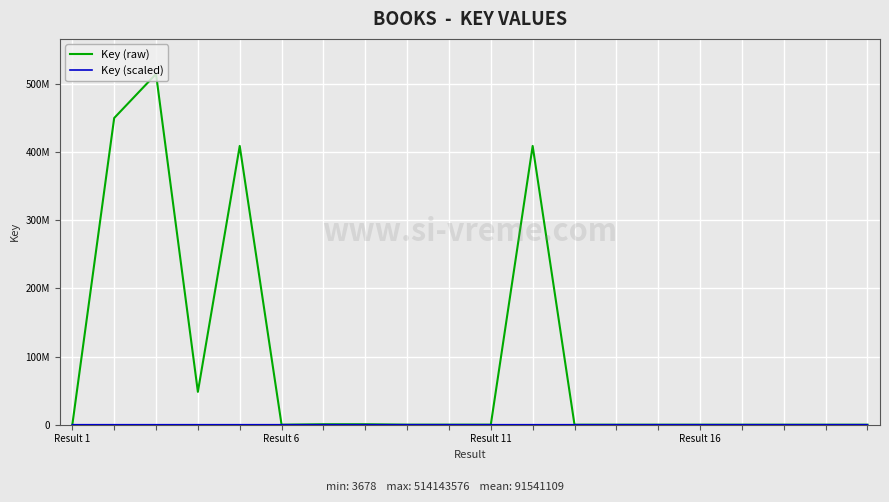

Is this an area chart (filled region under the line)?

No